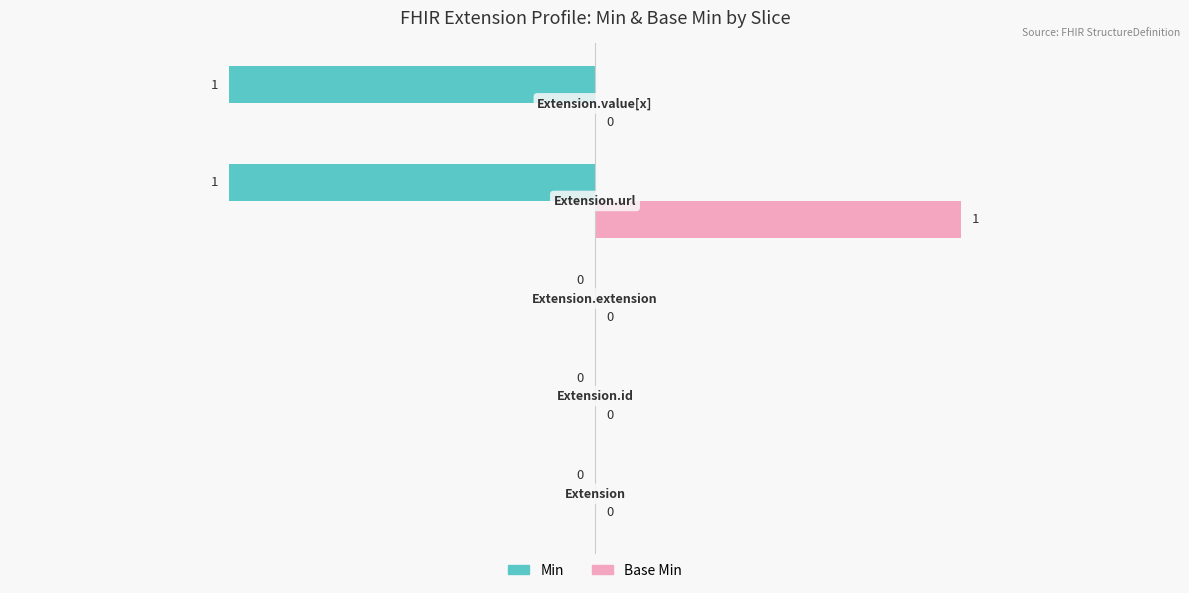

Which series has the largest total across all categories?

Base Min